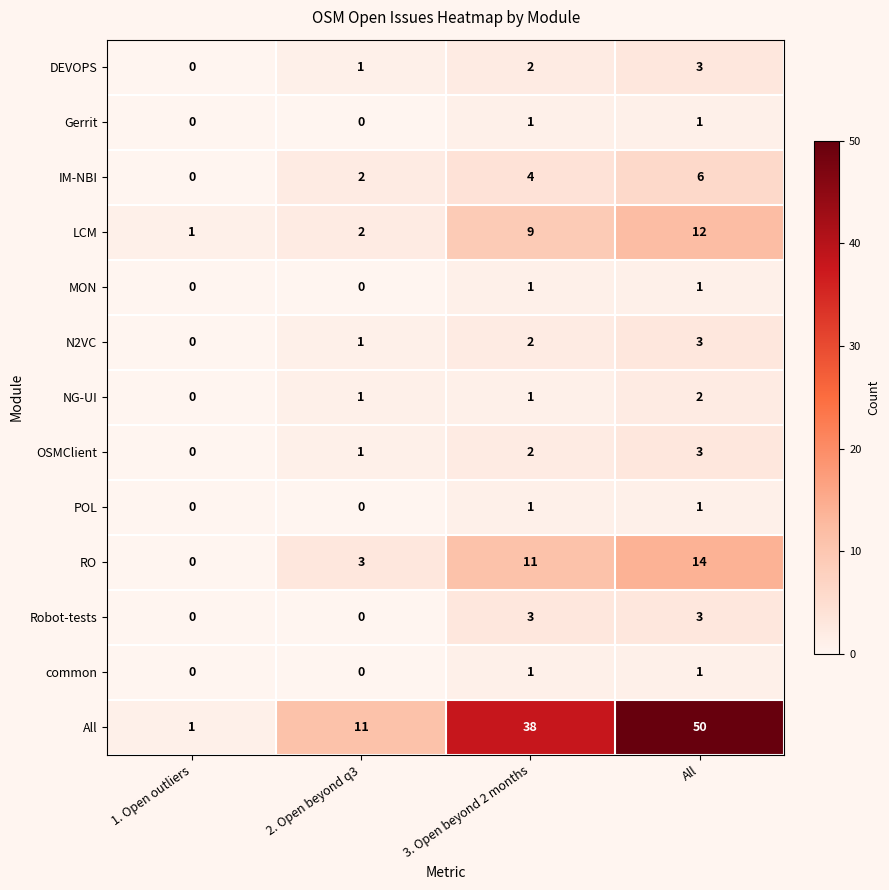

At which category is the sum across all series the highest?

All